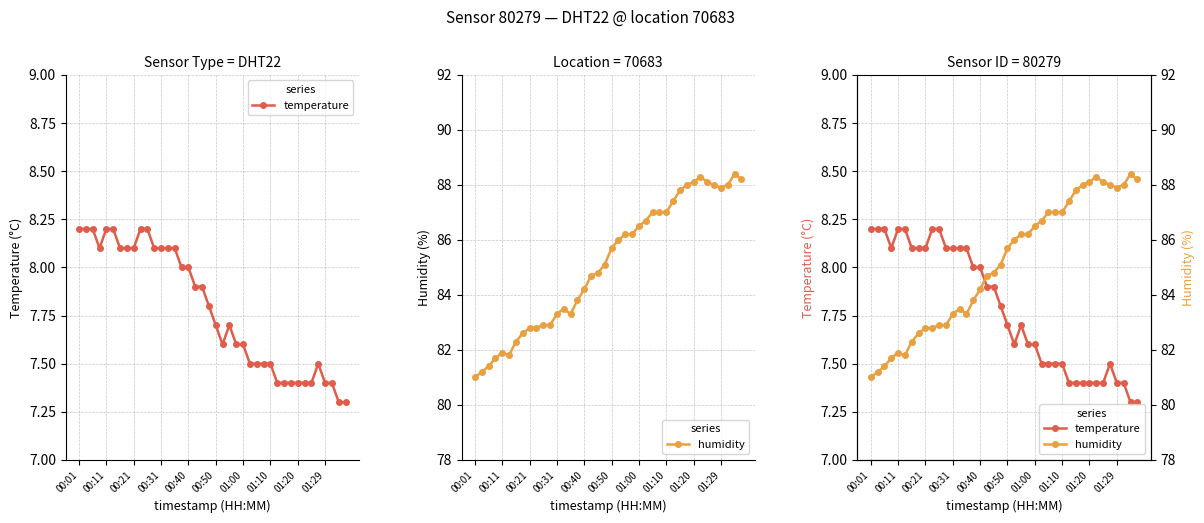

True or false: temperature has a value of 11.2 at 31.

False